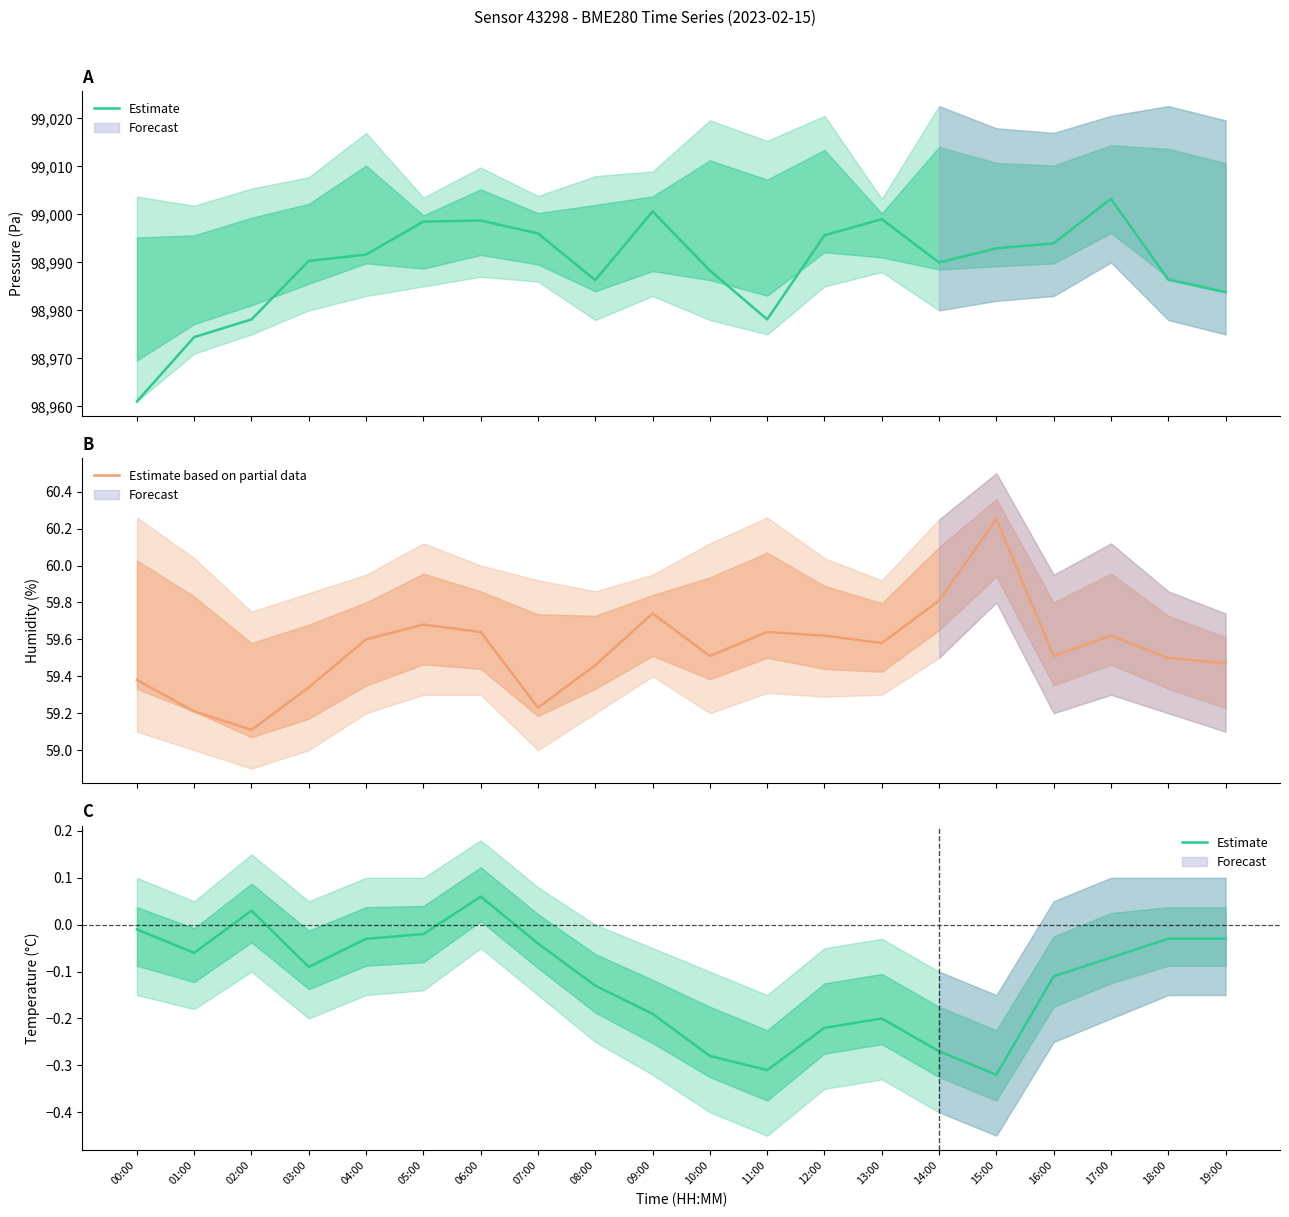

True or false: Estimate based on partial data and Estimate cross at least once.

False